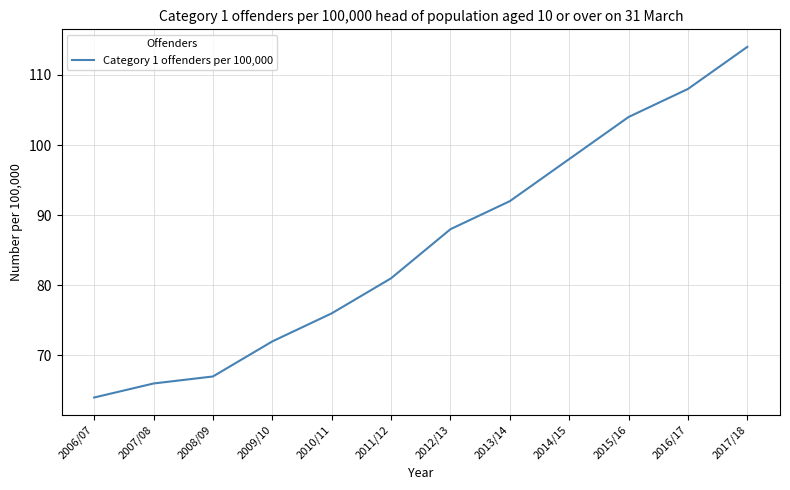

Between 2010/11 and 2006/07, which is larger?

2010/11